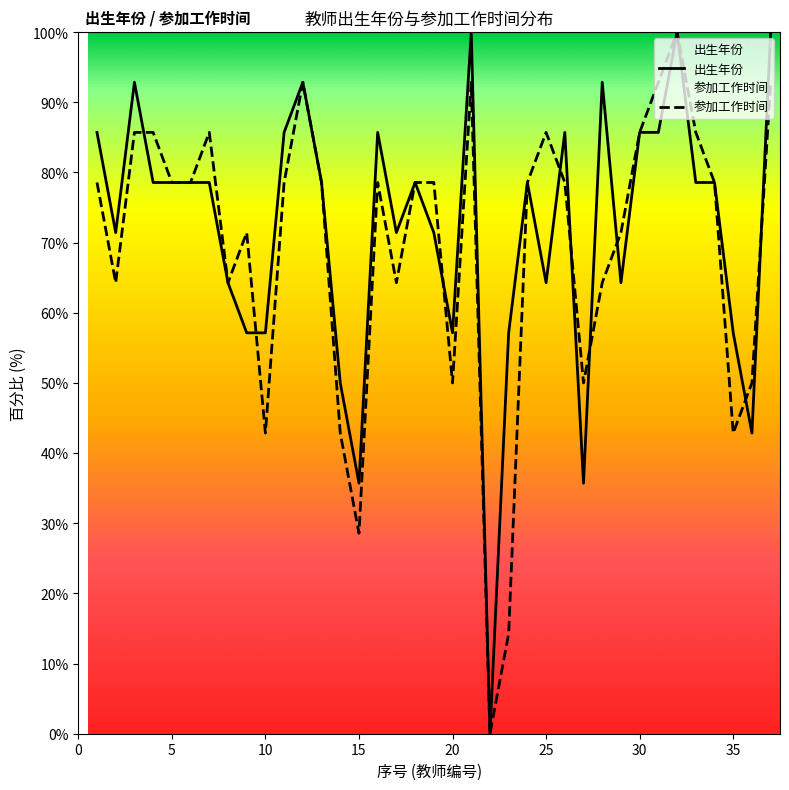

Which category has the lowest value in the 出生年份 series?

22